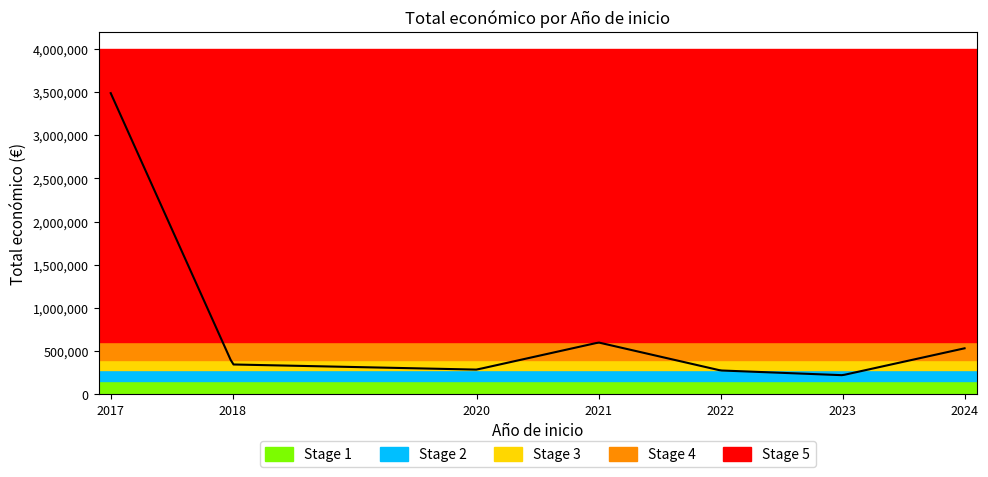

What is the average value?

582806.0